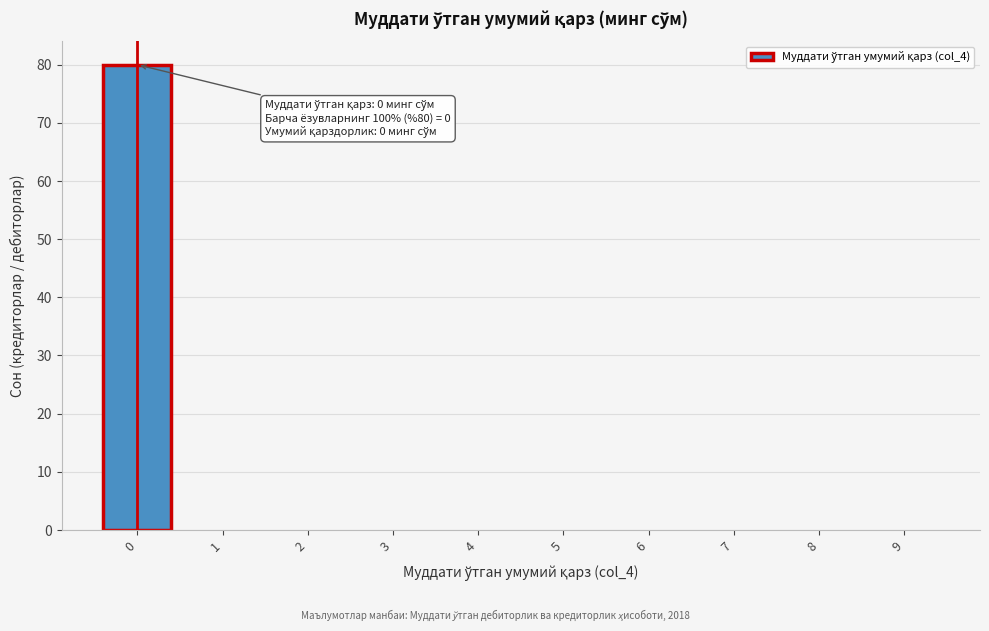

Over which range of the x-axis is the bar tallest?

-0.5 to 0.5